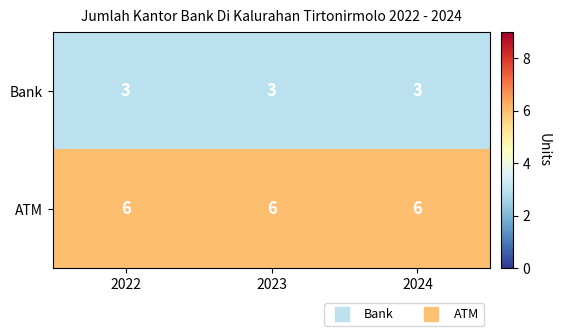

Read the Bank value at 2024.

3